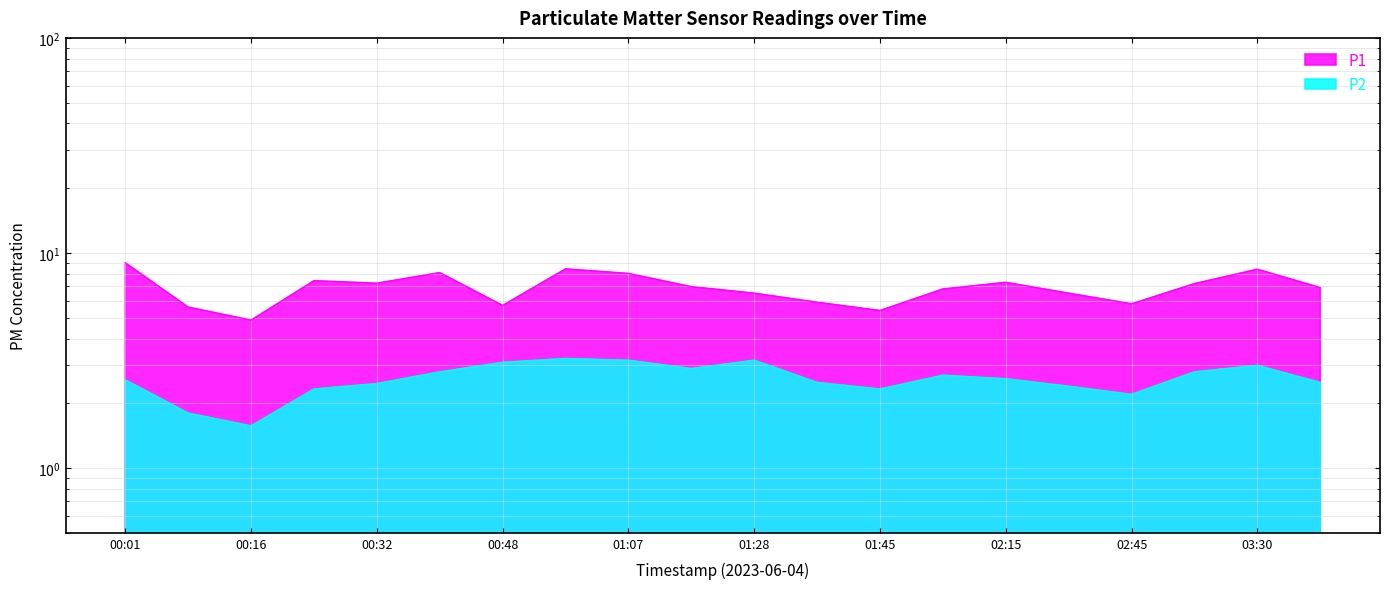

Reading left to right, what are all the values shown in this chart?

P1: 9.0	5.6	4.9	7.4	7.2	8.1	5.7	8.4	8.0	7.0	6.5	5.9	5.4	6.8	7.3	6.5	5.8	7.2	8.4	6.9
P2: 2.6	1.8	1.6	2.3	2.5	2.8	3.1	3.2	3.2	2.9	3.2	2.5	2.3	2.7	2.6	2.4	2.2	2.8	3.0	2.5